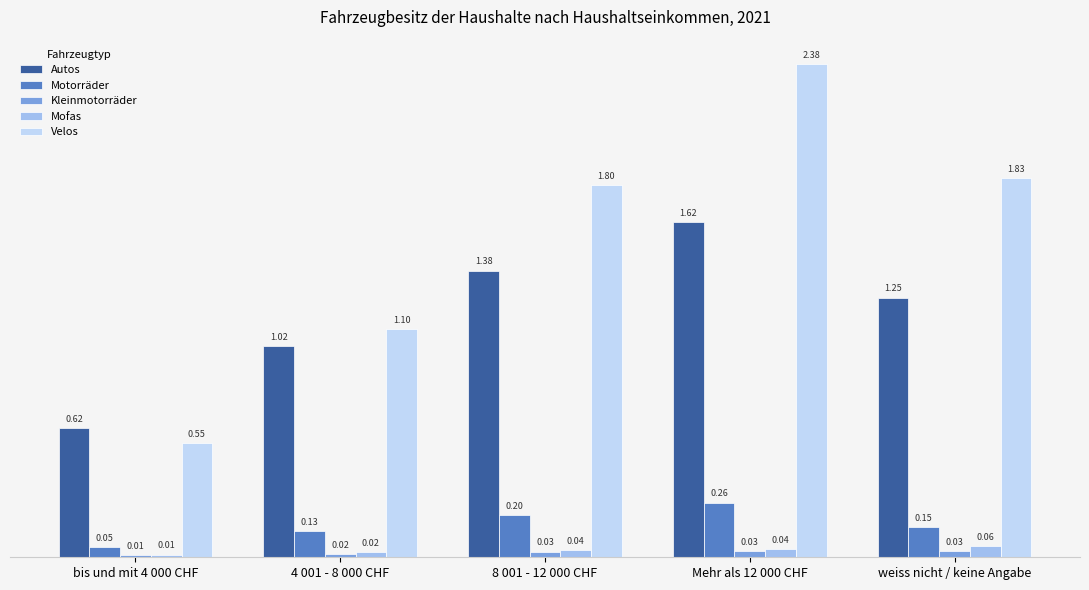

Which category has the highest value in the Mofas series?

weiss nicht / keine Angabe